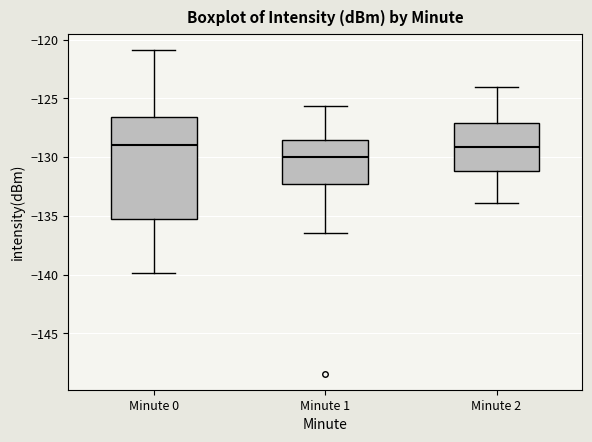

Reading left to right, transcribe this box plot: for each box, give where its median line is, the range the box spans, and where its two whiskers end, as read against the y-axis. The values are not printed on the chart, so give them approximately, as read against the axis.

Minute 0: median -129.0, box -135.5 to -126.5, whiskers -140.0 to -121.0
Minute 1: median -130.0, box -132.5 to -128.5, whiskers -136.5 to -125.5
Minute 2: median -129.0, box -131.0 to -127.0, whiskers -134.0 to -124.0